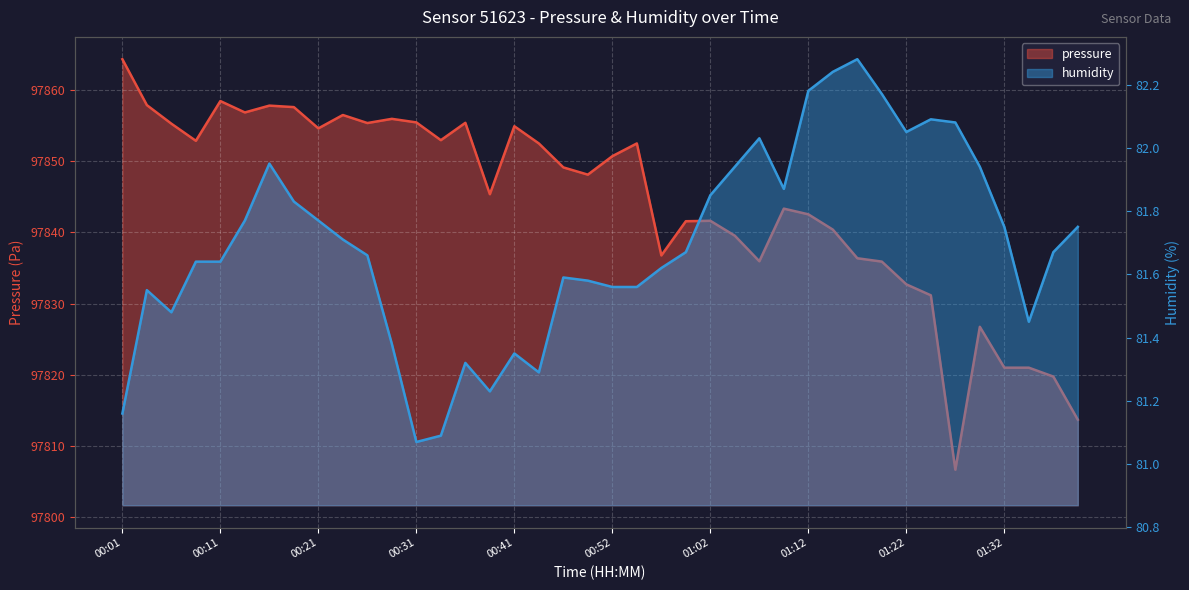

Which category has the lowest value across all series?

00:31